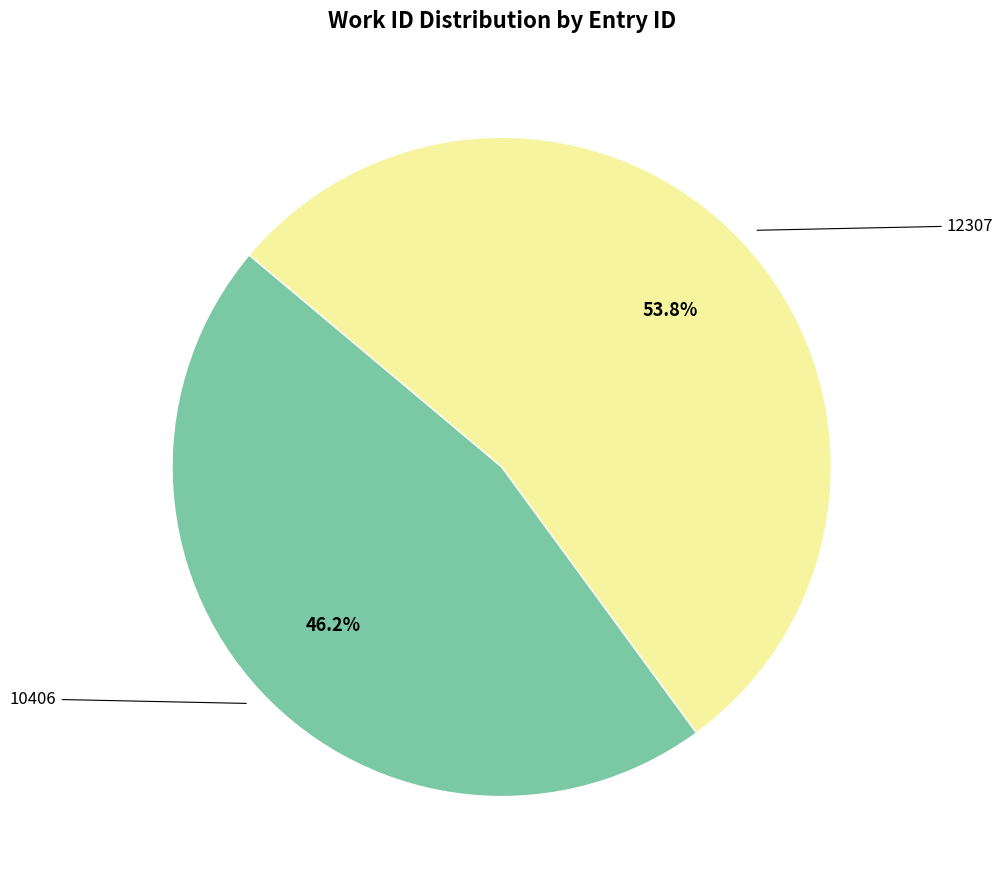

How many segments does this pie chart have?

2